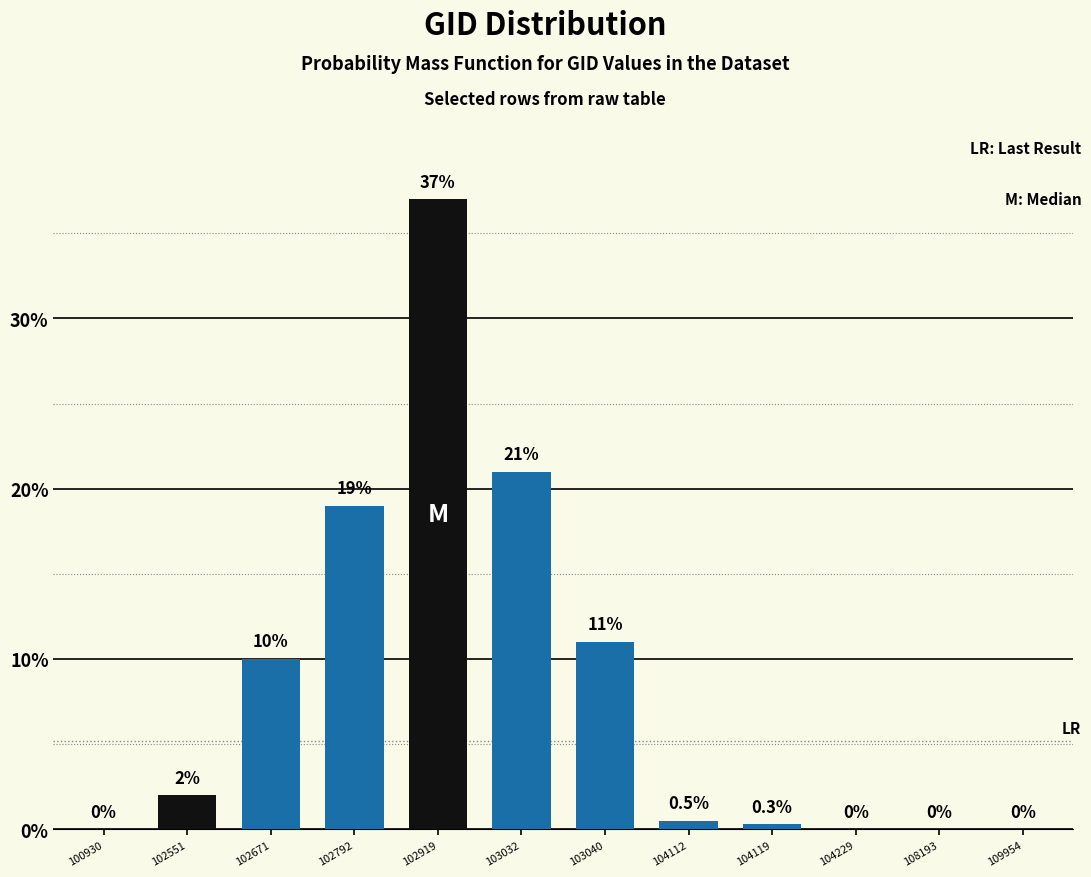

Reading left to right, transcribe all the data shown in this chart.

100930=0.0	102551=2.0	102671=10.0	102792=19.0	102919=37.0	103032=21.0	103040=11.0	104112=0.5	104119=0.3	104229=0.0	108193=0.0	109954=0.0